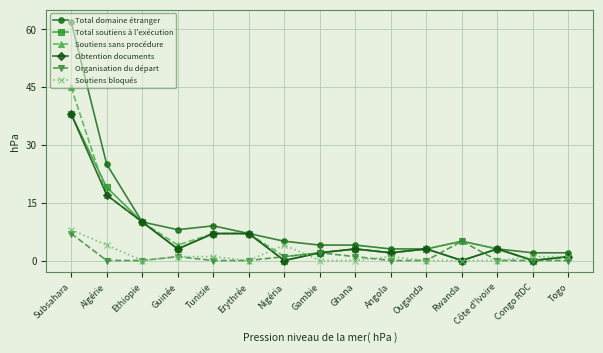

What is the difference between the maximum and minimum values in the Obtention documents series?

38